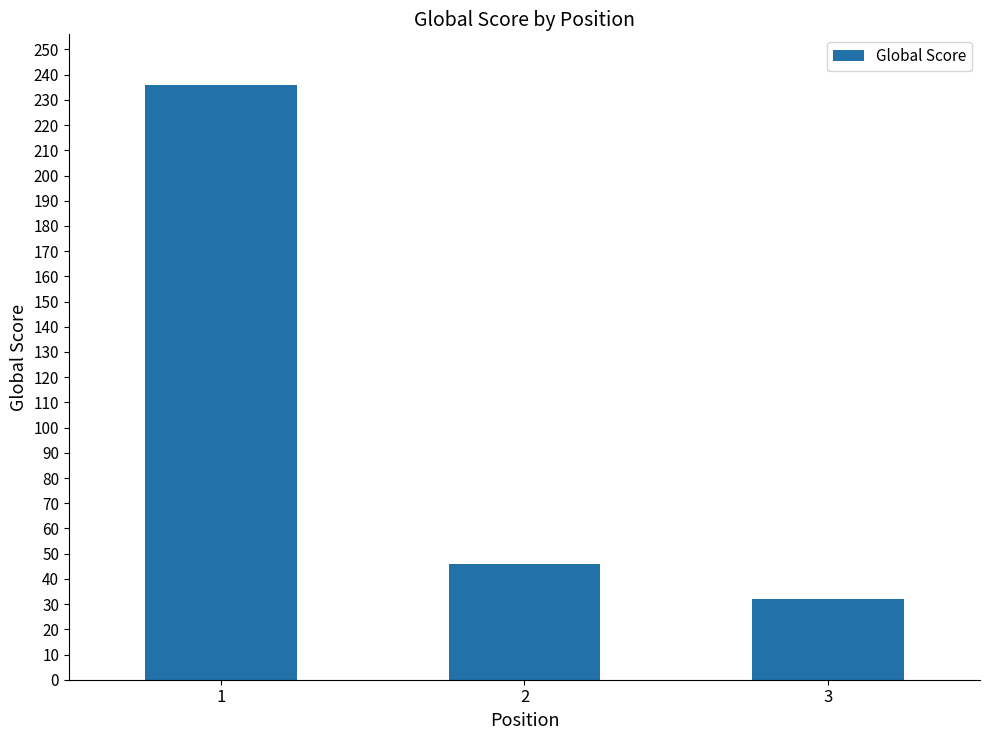

True or false: the data shows 236 at 1.

True